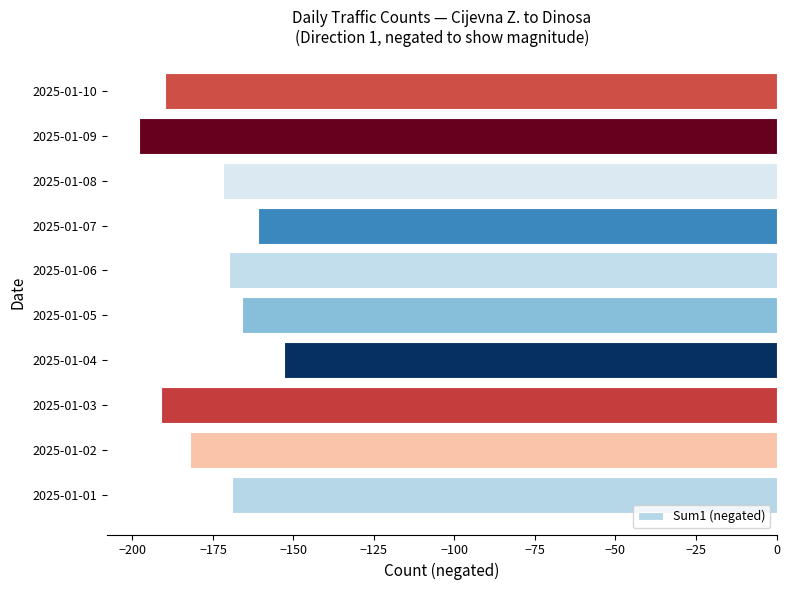

What is the change in value from 2025-01-02 to 2025-01-03?

-9